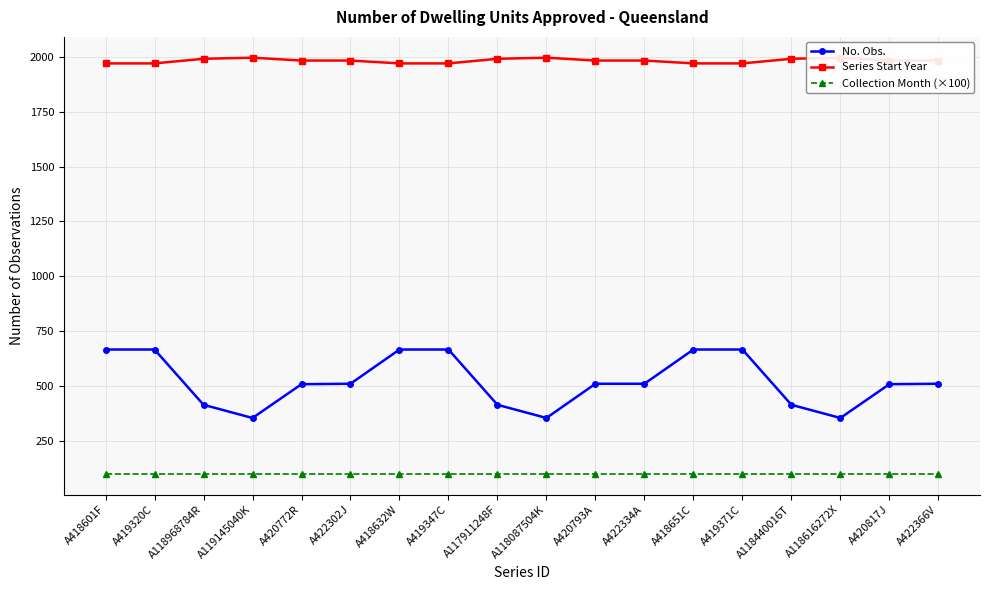

What are all the series names shown in the legend?

No. Obs., Series Start Year, Collection Month (×100)